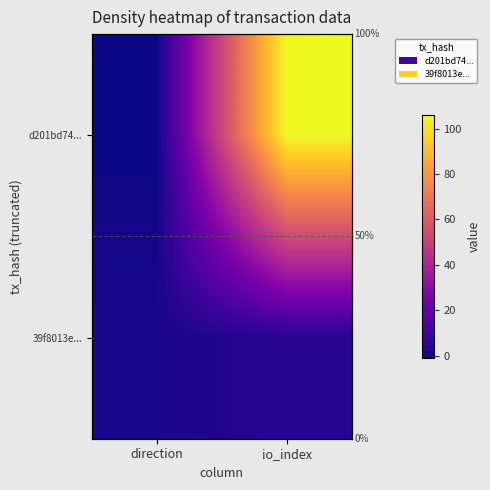

How many data points in d201bd74... are less than 106?

1